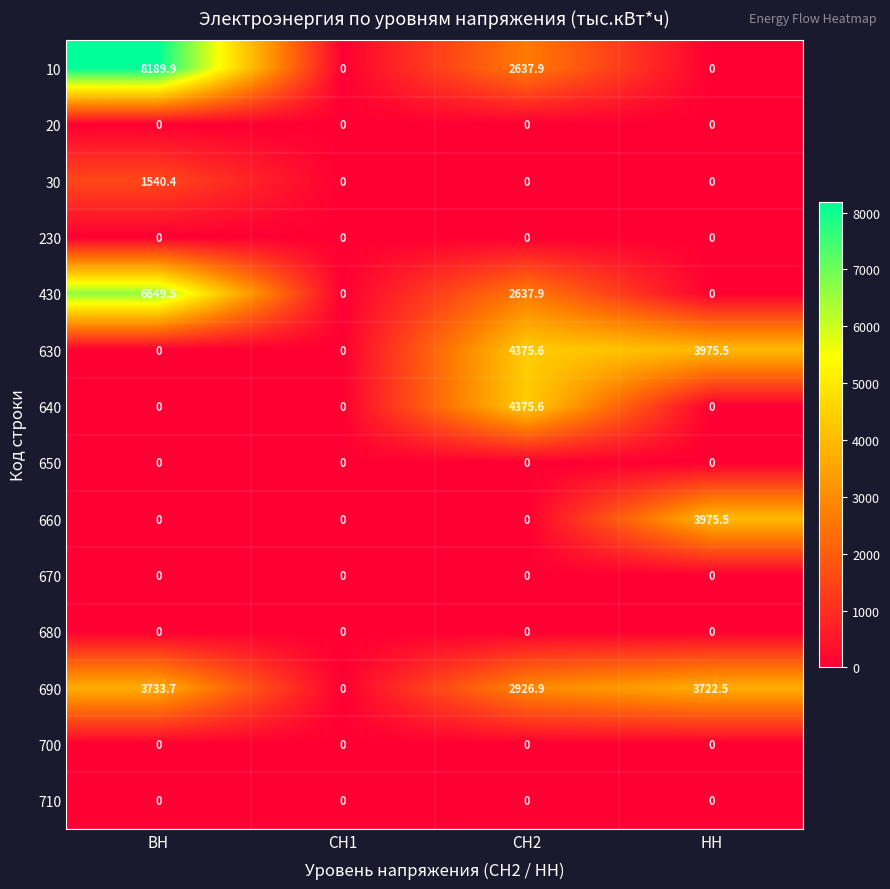

List the labels in order of 690 value, largest first.

ВН, НН, СН2, СН1